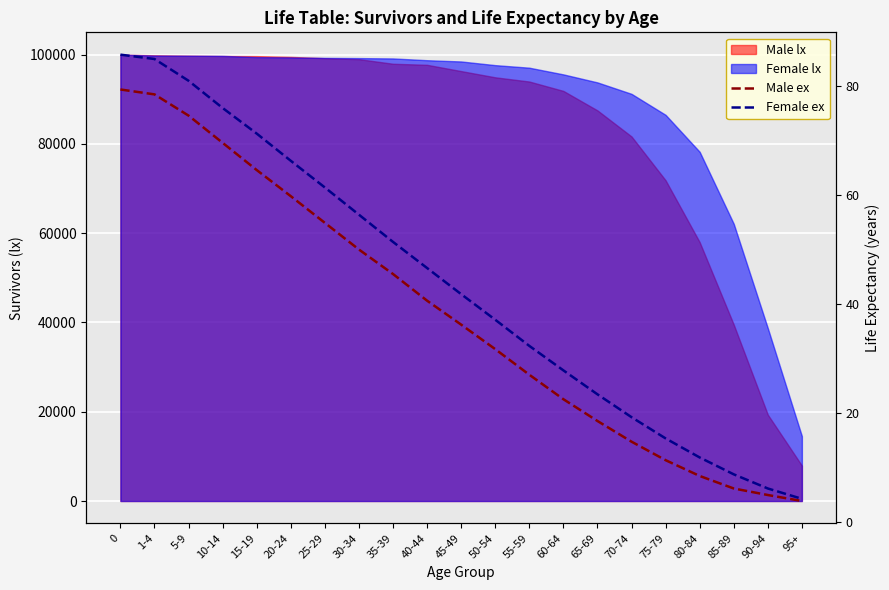

True or false: Male ex and Female ex cross at least once.

False